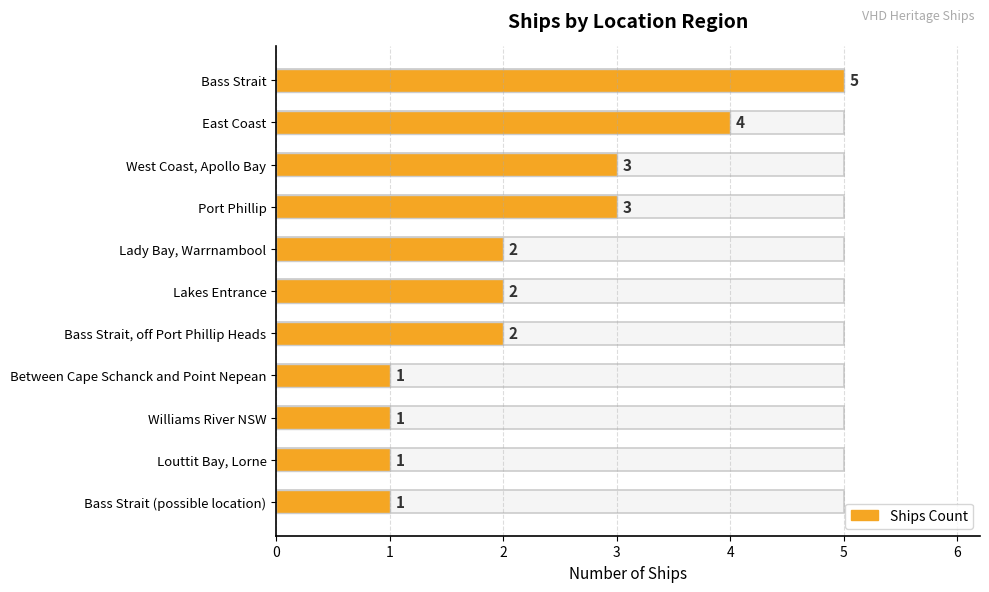

True or false: the data shows 4 at West Coast, Apollo Bay.

False